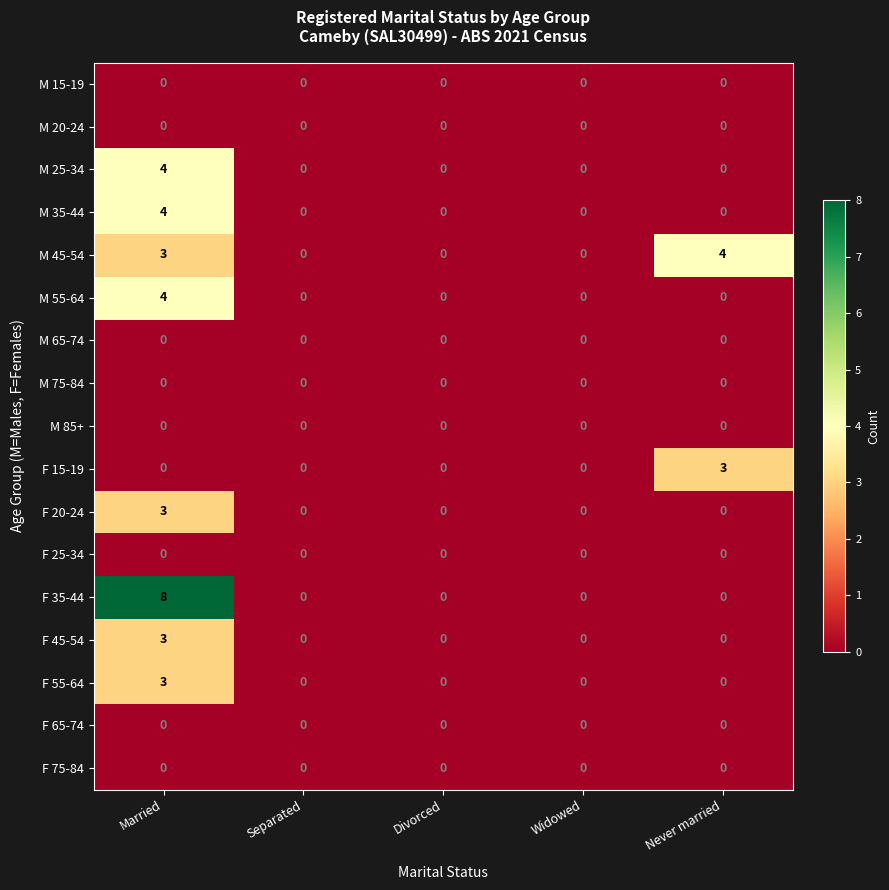

Which series has the largest range (max minus min)?

F 35-44